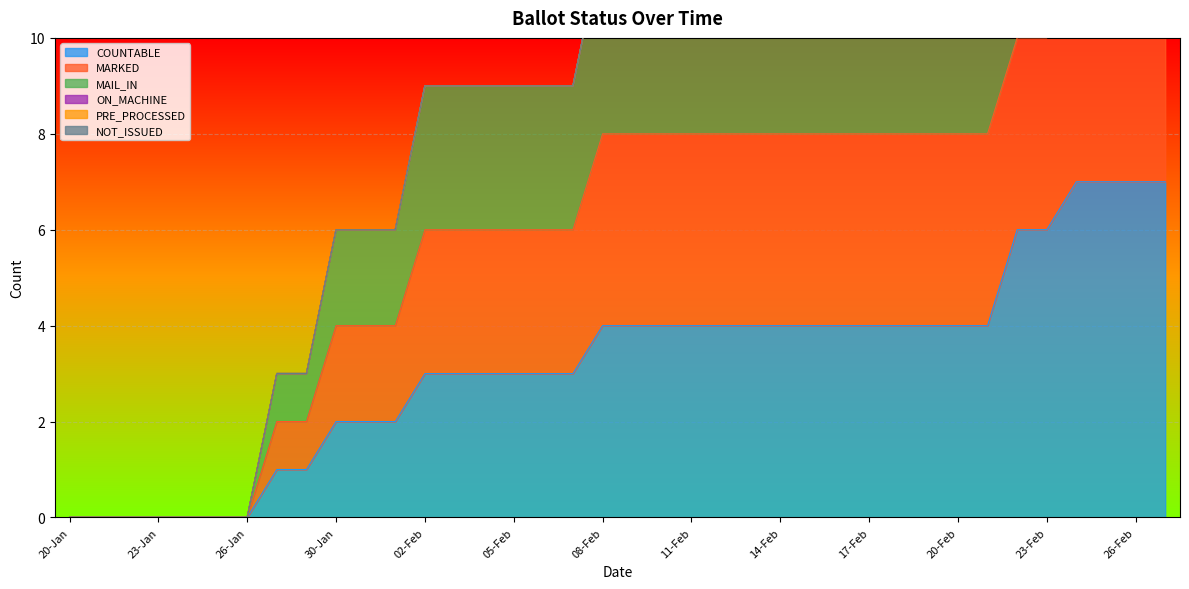

At 10-Feb, list the series in order from smallest to largest.

COUNTABLE, MAIL_IN, MARKED